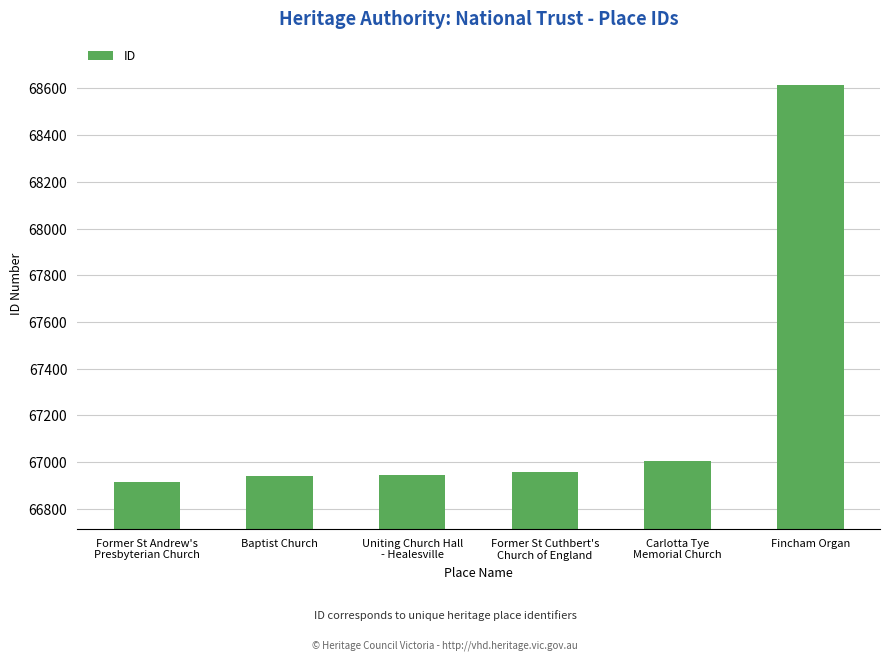

How many bars are there in total?

6